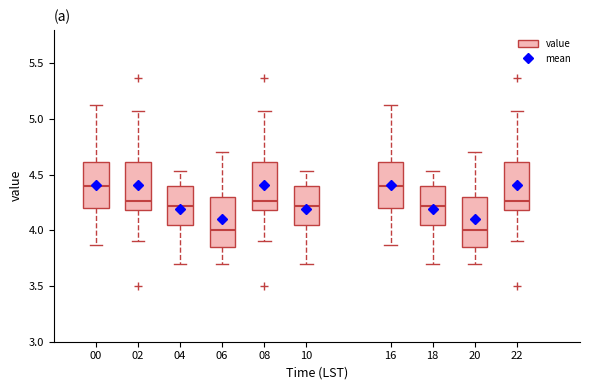

Where does the median line of the box at x = 04 sit on the y-axis? The values are not printed on the chart, so give them approximately, as read against the axis.

4.20